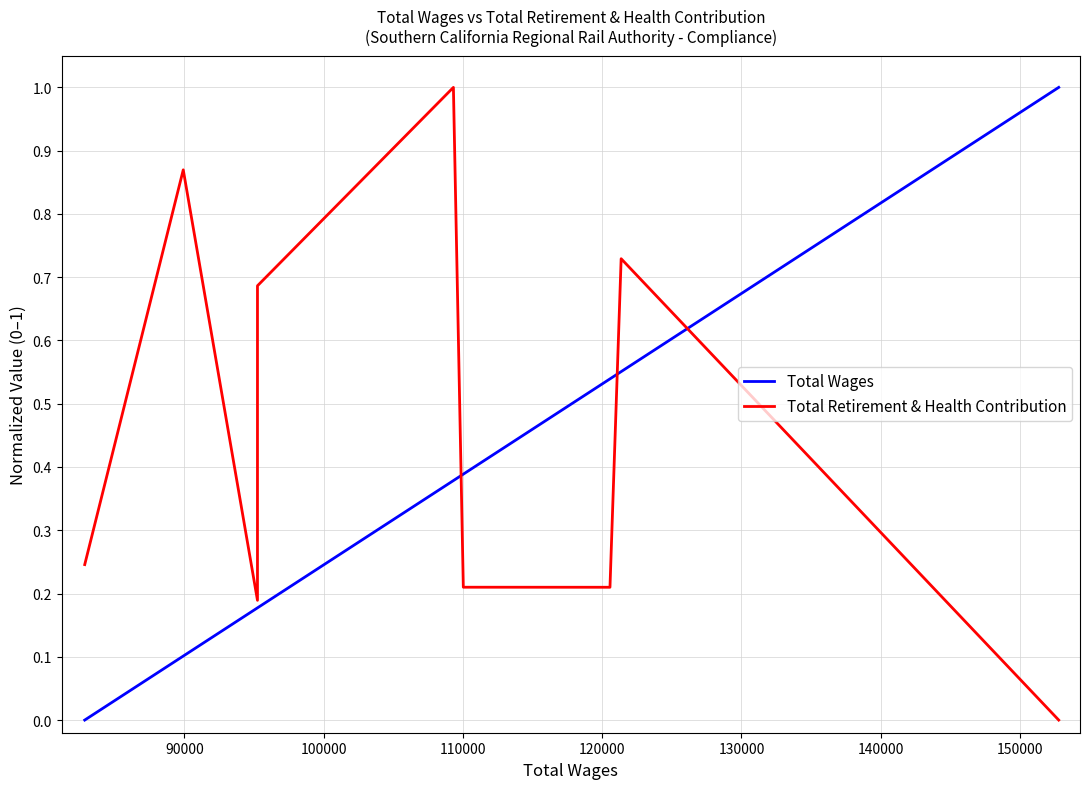

True or false: Total Retirement & Health Contribution has a value of 0.3 at 130000.

False